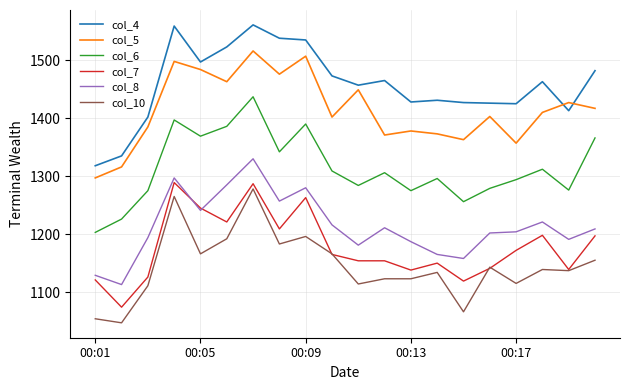

What is the highest value of the col_8 series?

1330